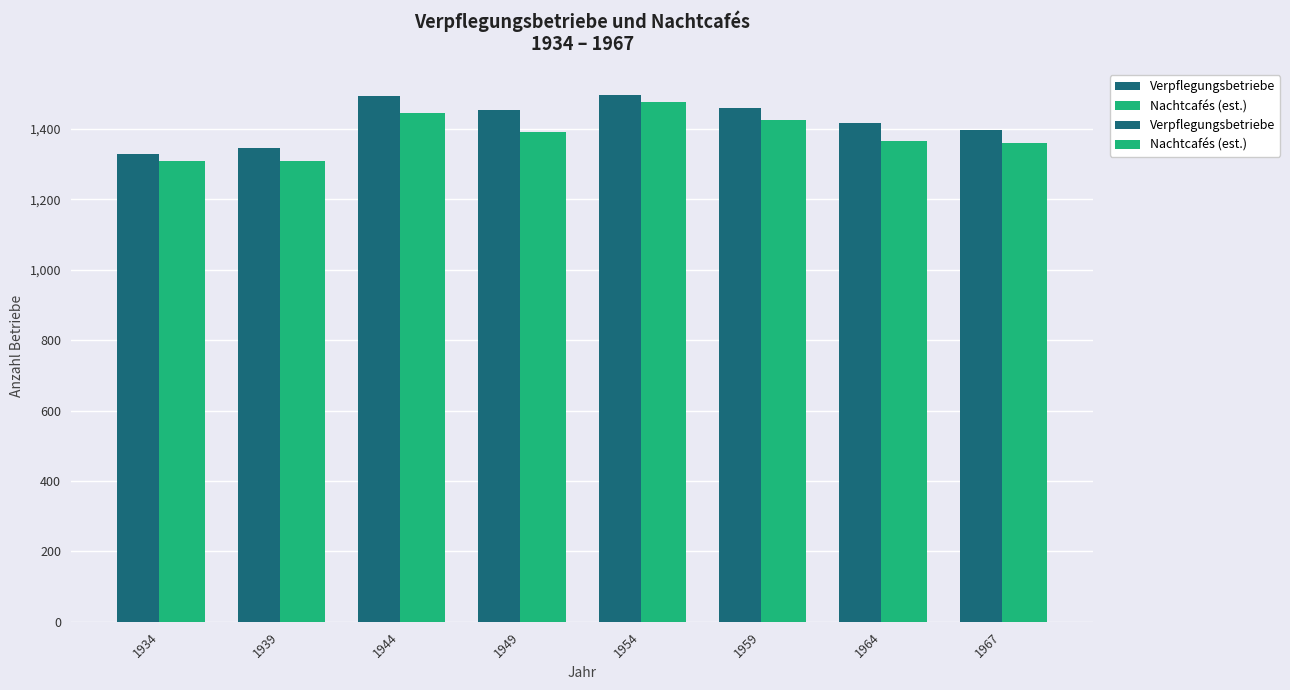

How many series are shown in this chart?

2